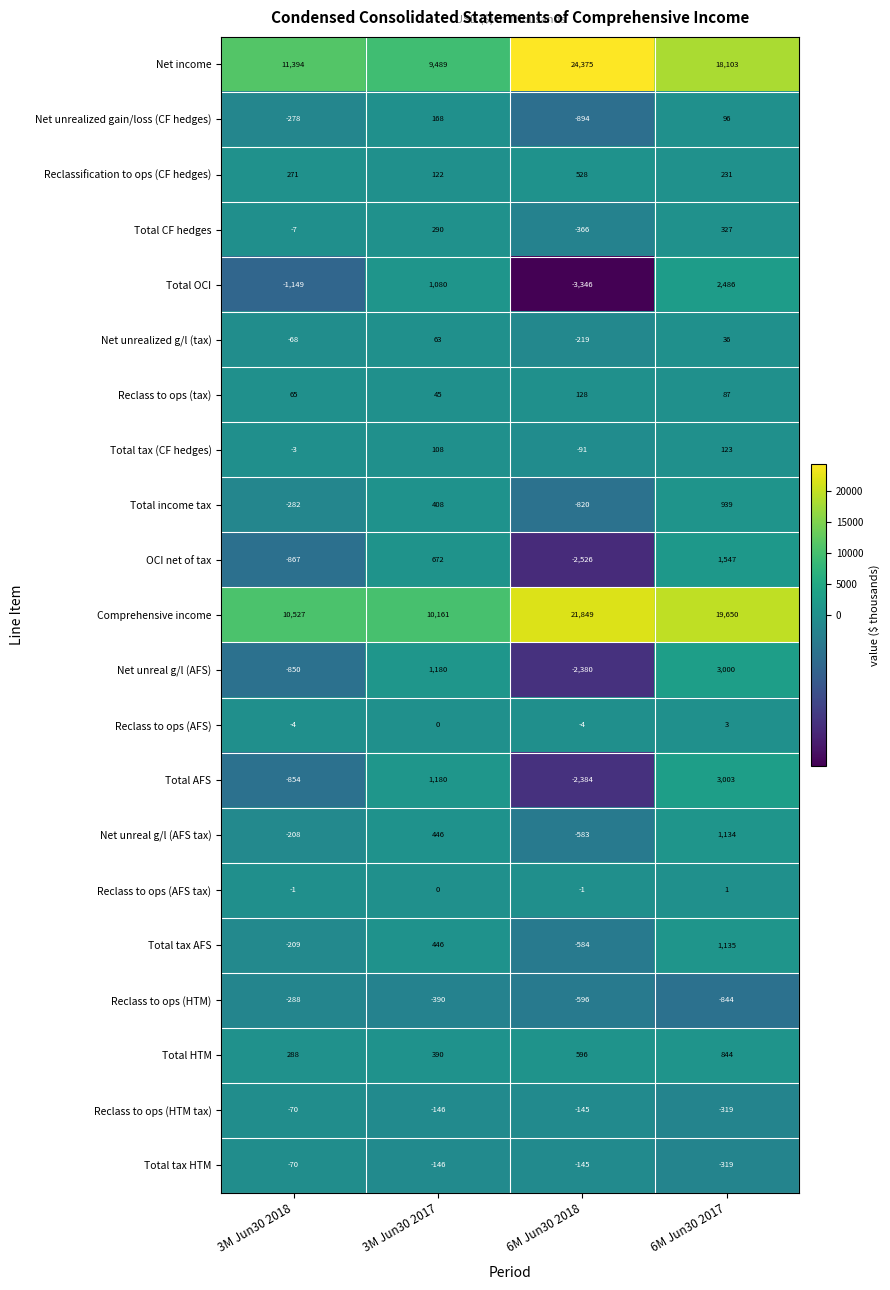

At which category is the sum across all series the highest?

6M Jun30 2017